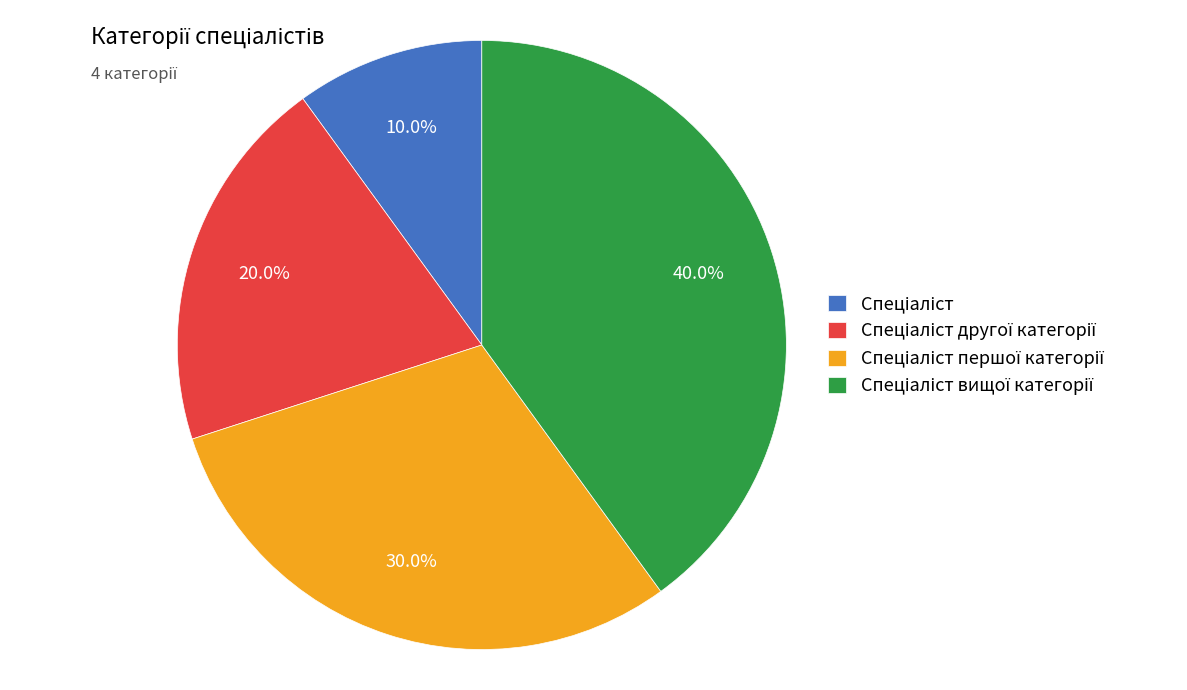

Is there a majority slice in this chart?

No